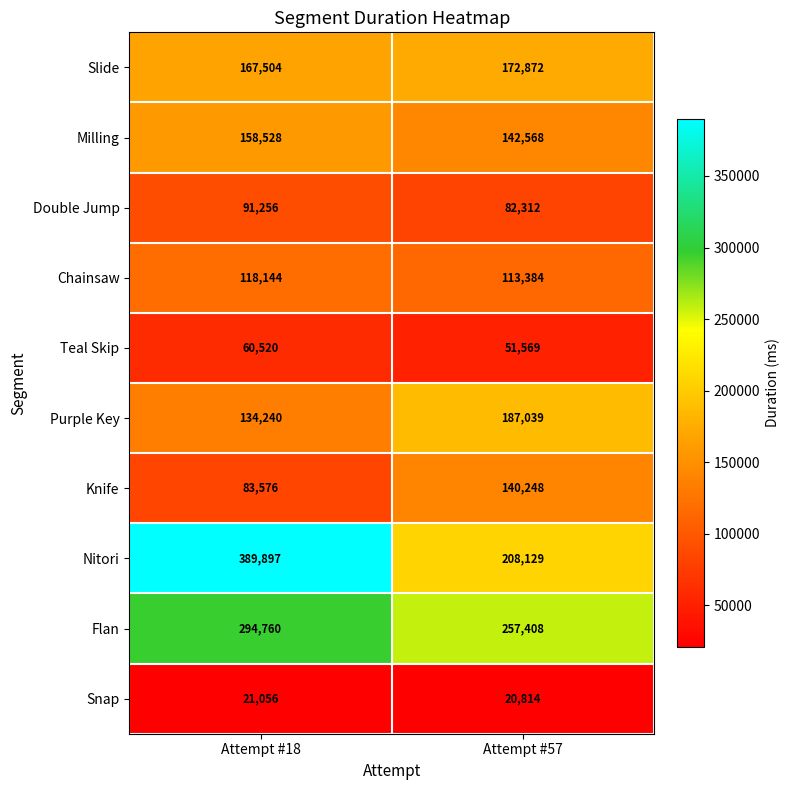

What is the spread (max minus min) of values at Attempt #57?

236594